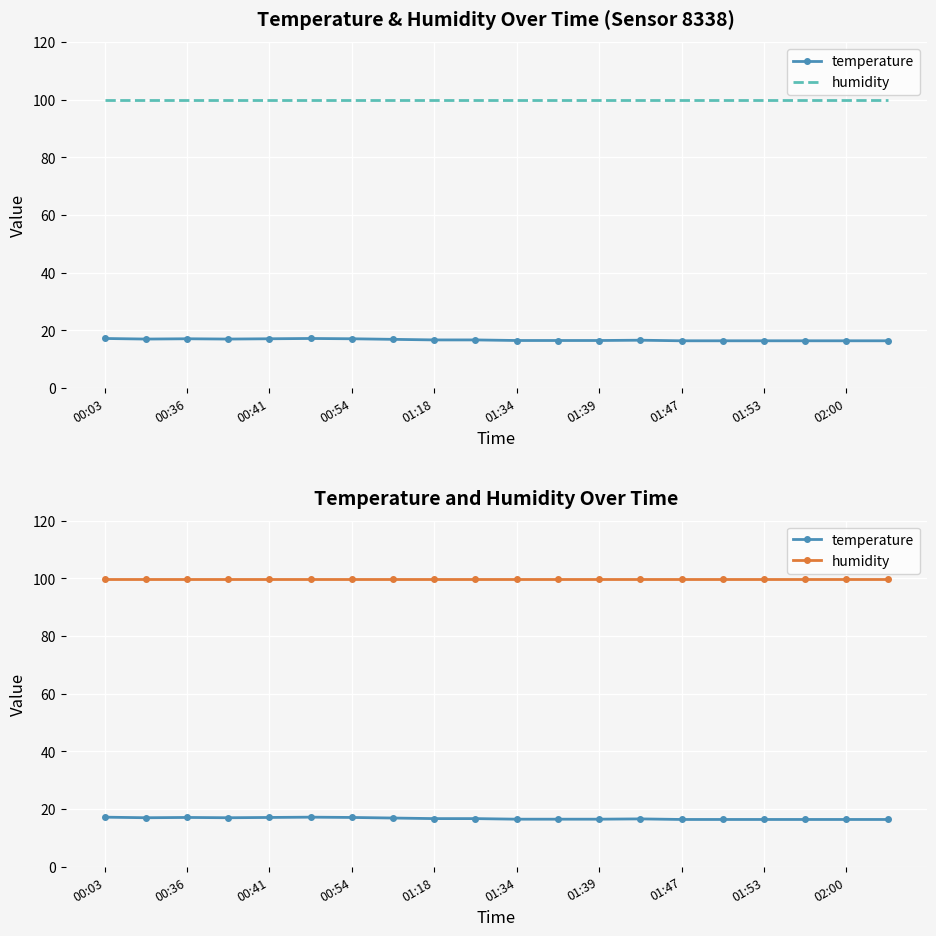

At which category does the chart reach its peak across all series?

00:03